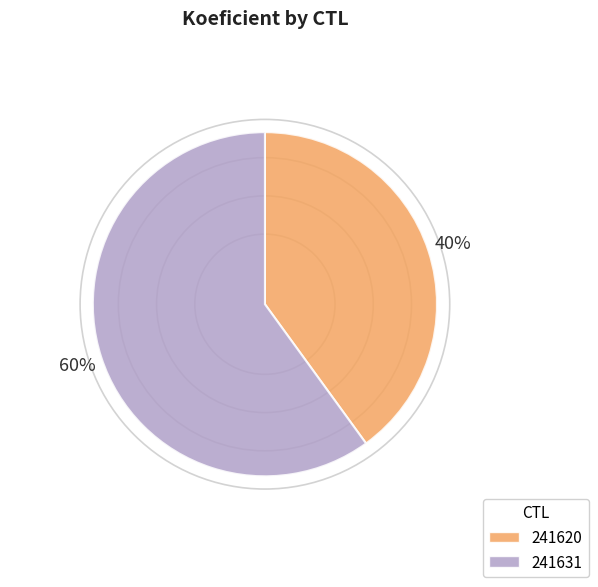

To the nearest percent, what is the difference between the 241620 and 241631 slice percentages?

20%